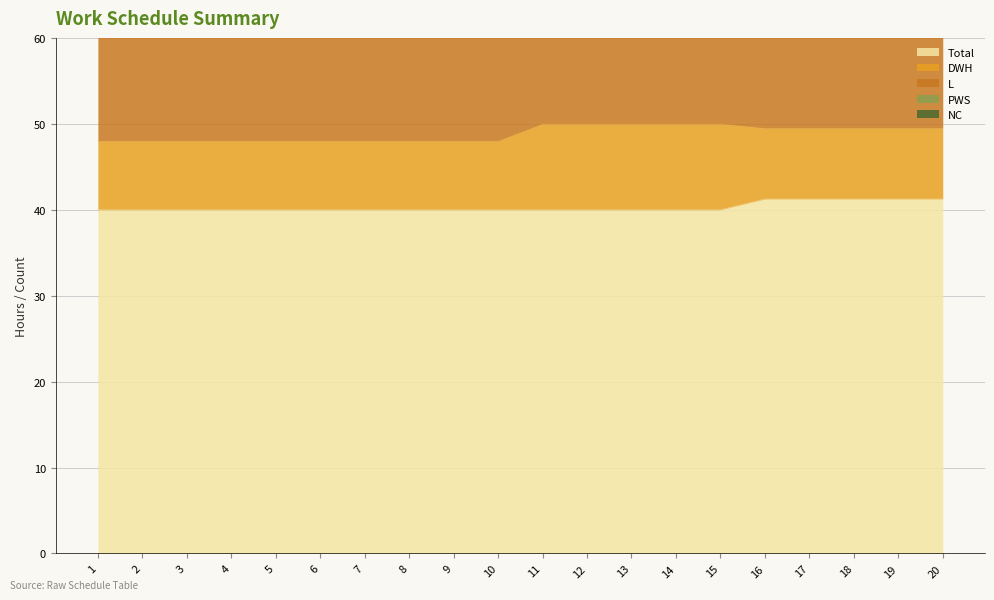

What is the difference between the second highest and second lowest values in the Total series?

1.2